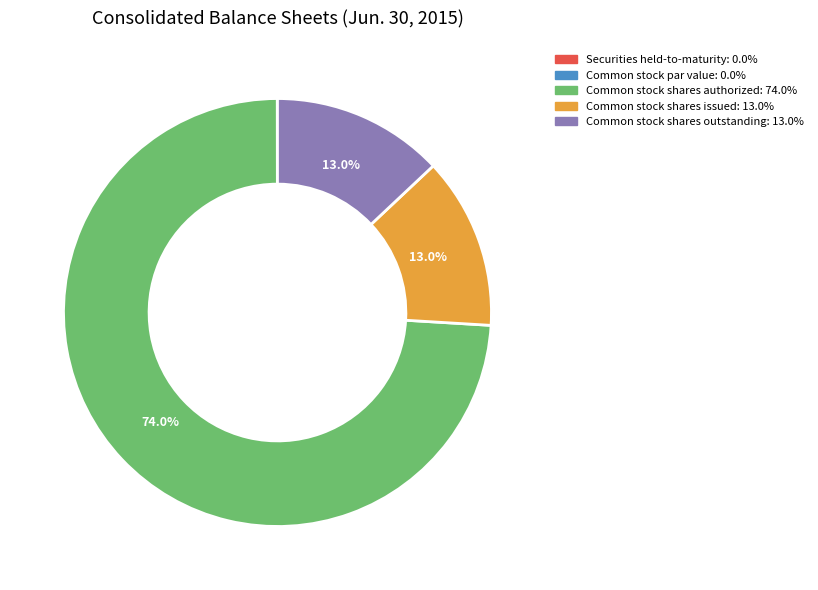

What is the largest slice in the pie chart?

Common stock shares authorized